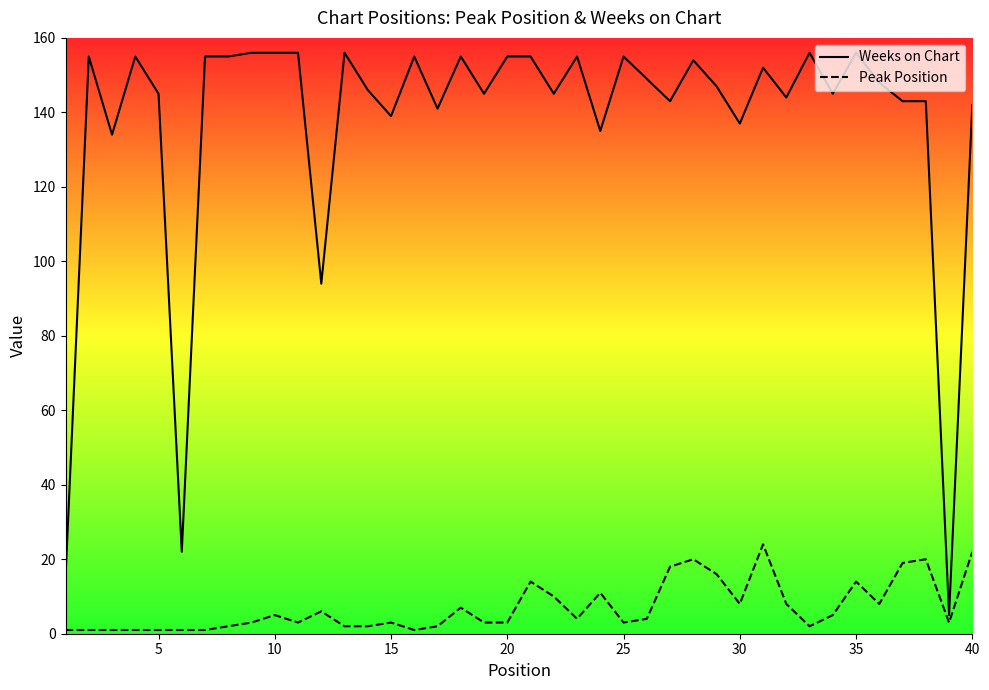

What is the maximum value for Peak Position?

24